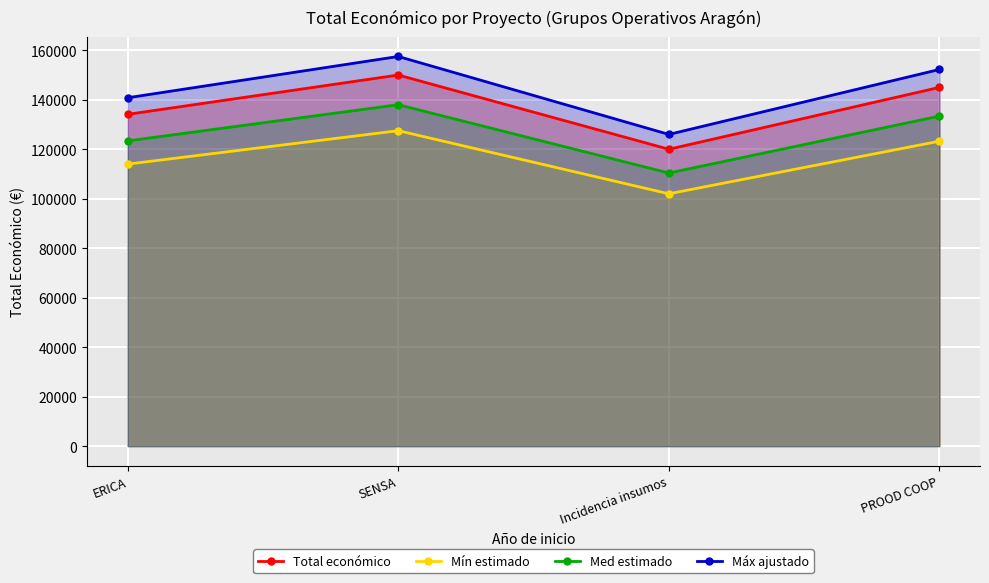

Rank the series by their maximum value, from highest to lowest.

Máx ajustado, Total económico, Med estimado, Mín estimado